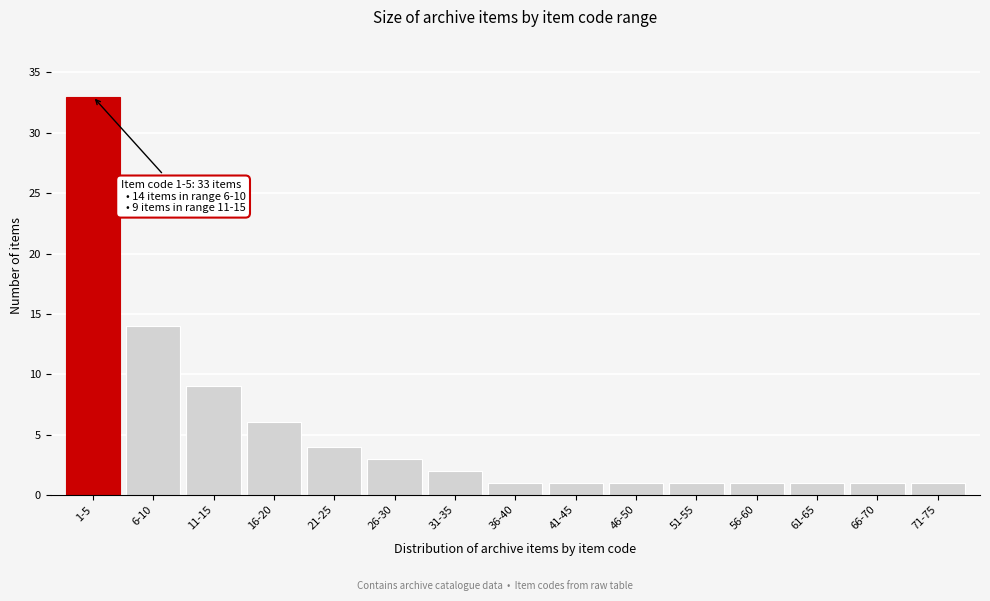

Reading left to right, what are all the values shown in this chart?

33	14	9	6	4	3	2	1	1	1	1	1	1	1	1